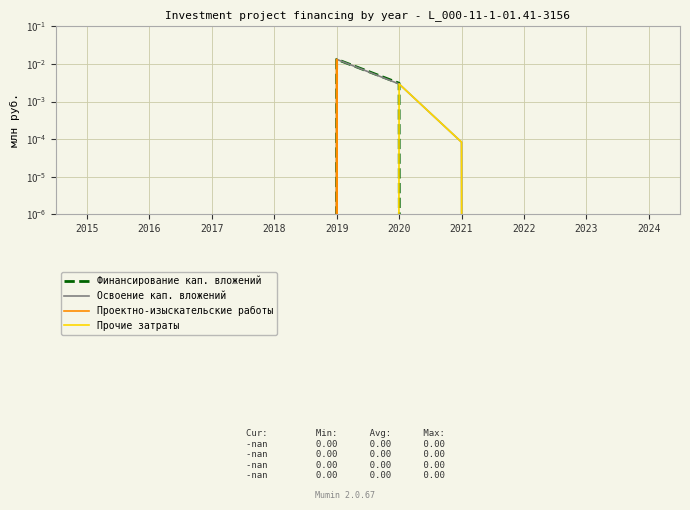

How many lines are shown in the chart?

4